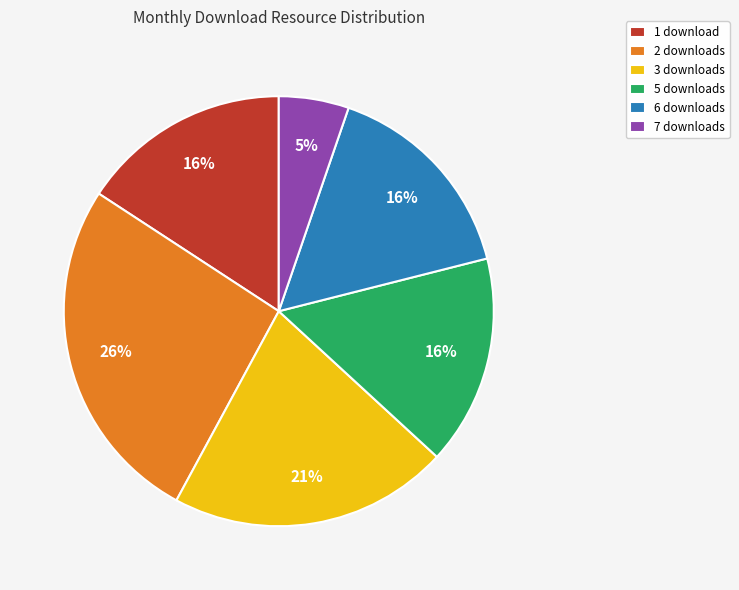

Is 5 the majority of the pie?

No